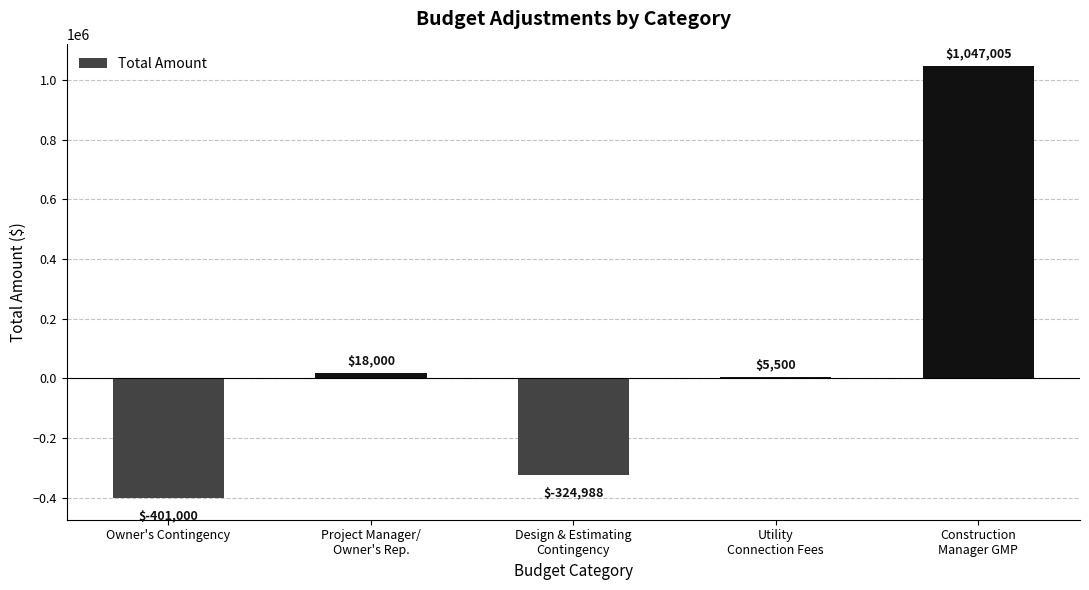

The value at Project Manager/
Owner's Rep. is 18000. True or false?

True